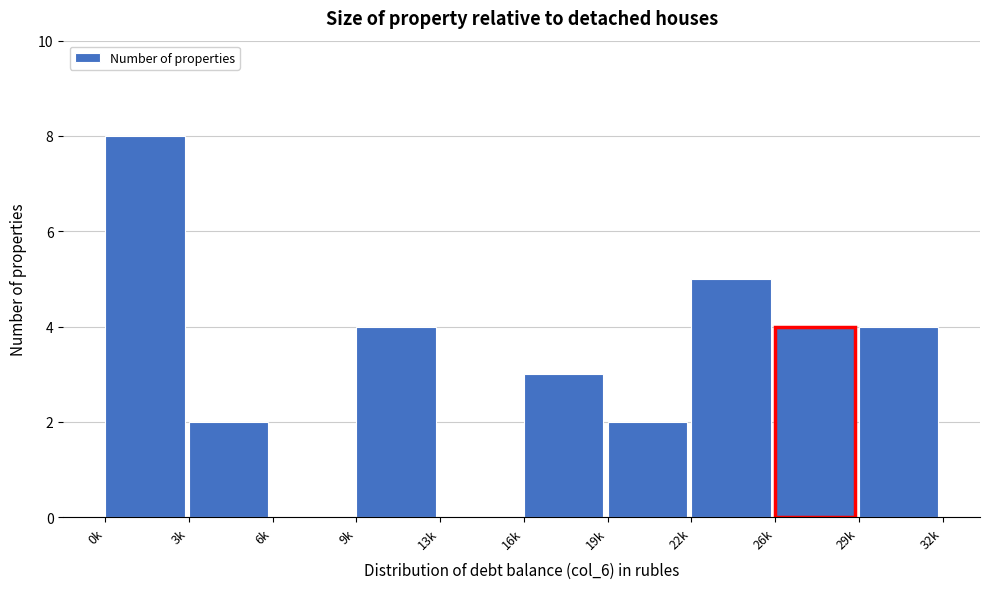

Reading left to right, transcribe all the data shown in this chart.

0k=8	3k=2	6k=0	9k=4	13k=0	16k=3	19k=2	22k=5	26k=4	29k=4